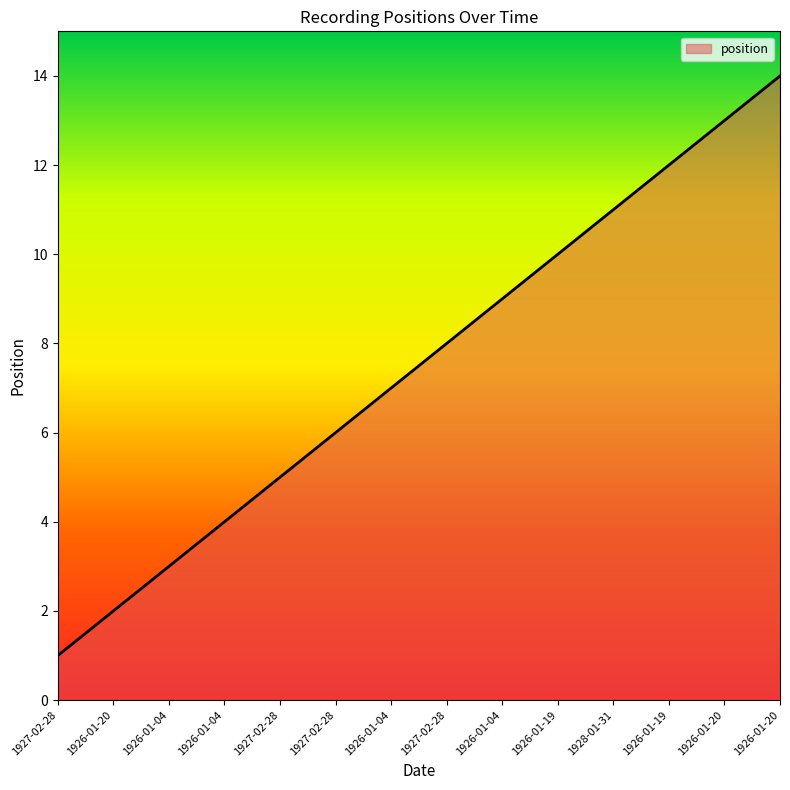

At which label does the data first exceed 8?

1926-01-04